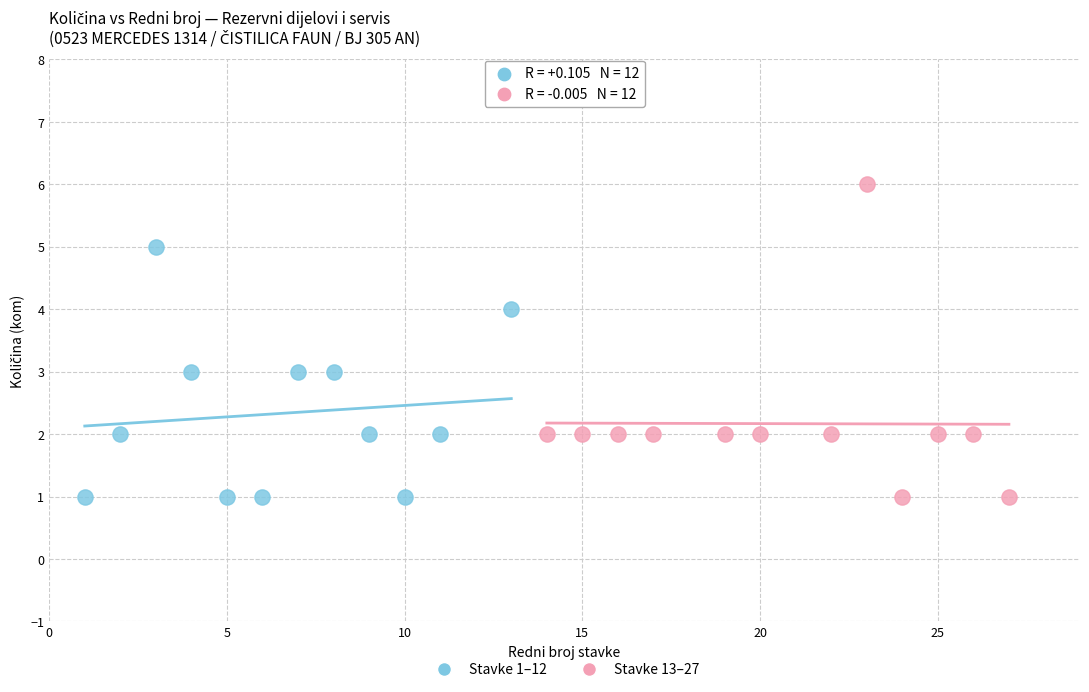

What are all the series names shown in the legend?

Stavke 1–12, Stavke 13–27